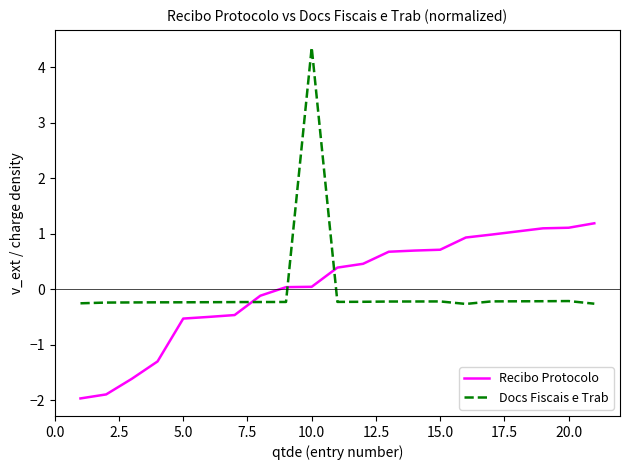

Which series has the largest range (max minus min)?

Docs Fiscais e Trab